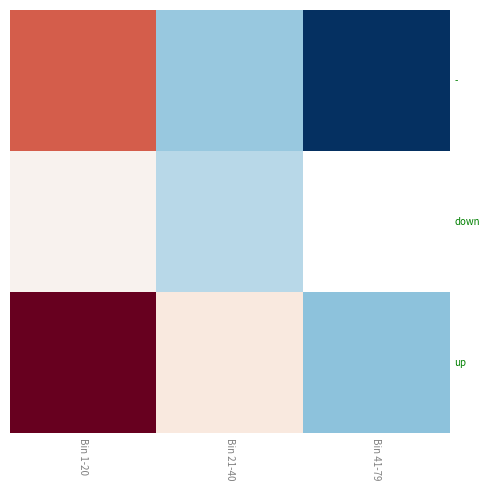

What is the average value of the up series?

17.1